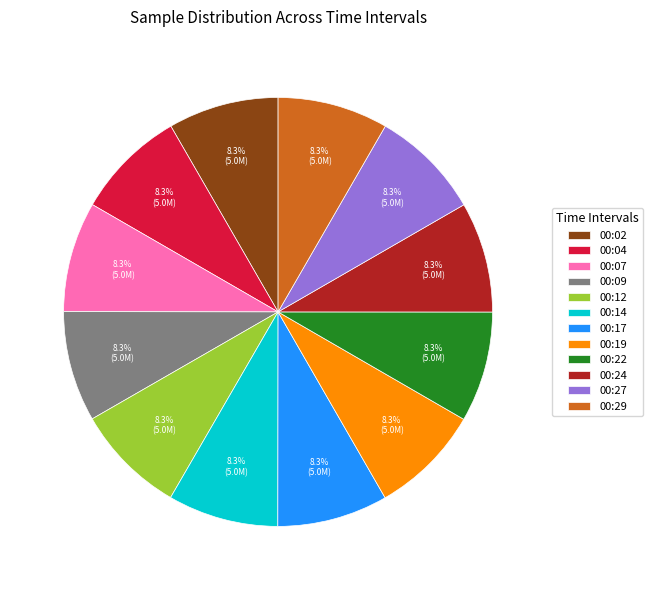

Is there a majority slice in this chart?

No